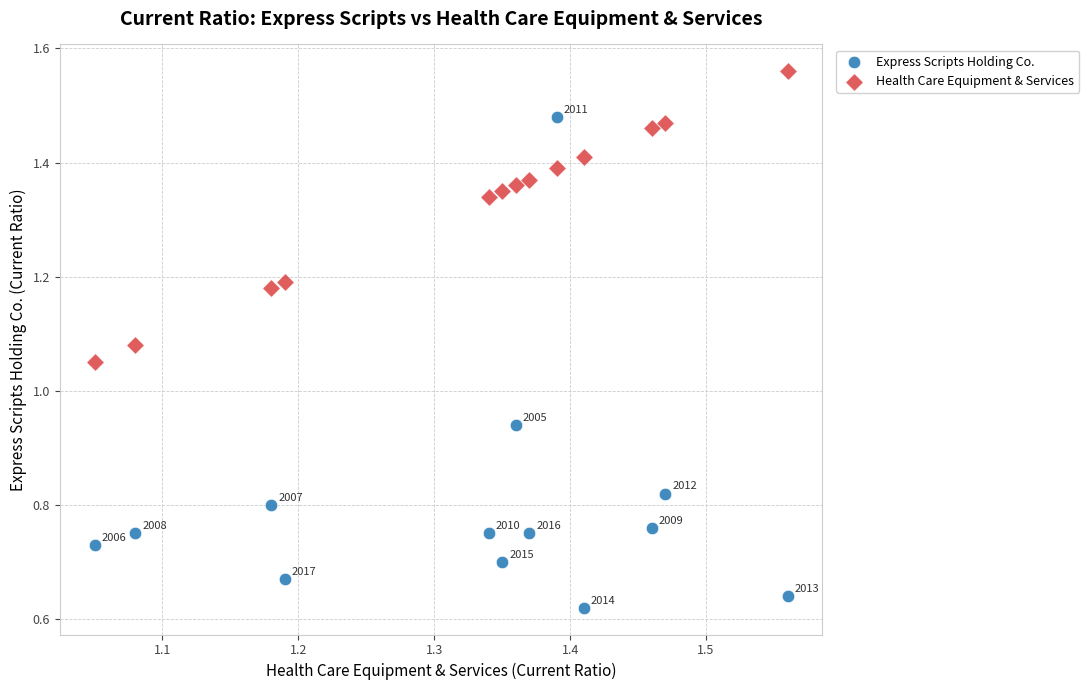

Which series contains the lowest Y value?

Express Scripts Holding Co.